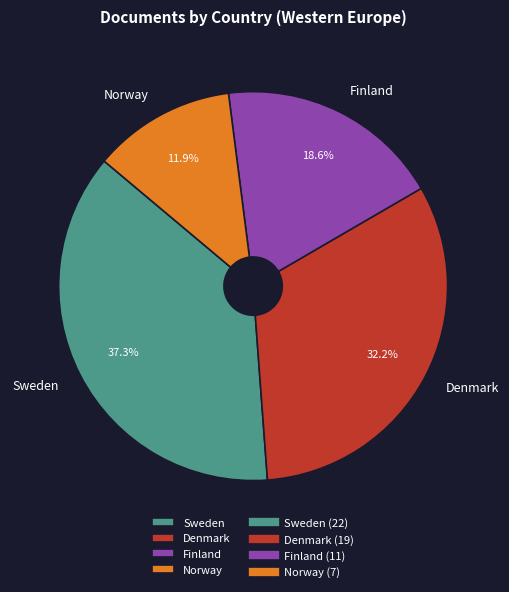

Approximately how many times larger is the value at Finland compared to Norway?

1.6